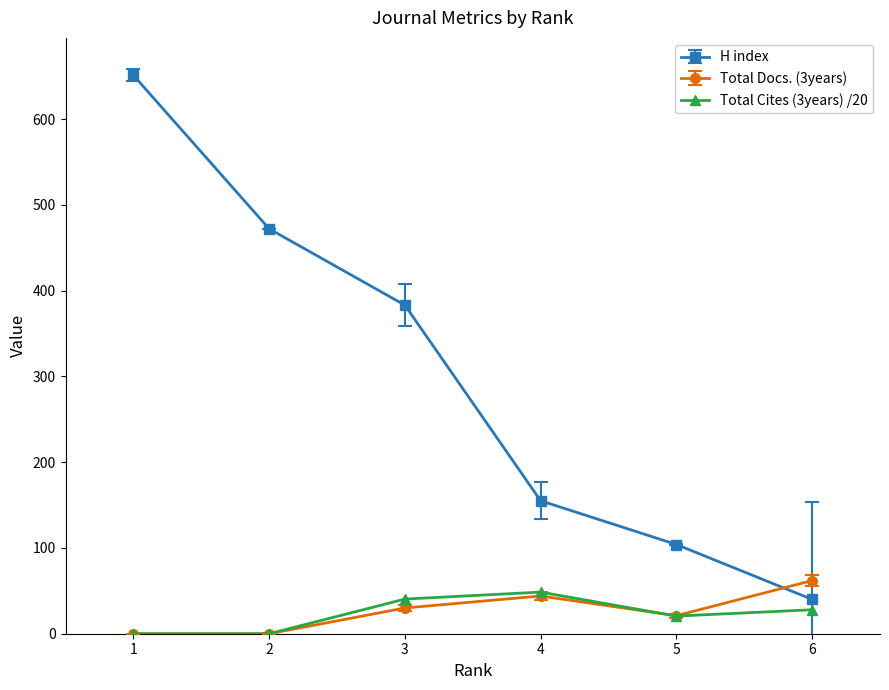

The value of Total Docs. (3years) at 3 is 30.0. True or false?

True